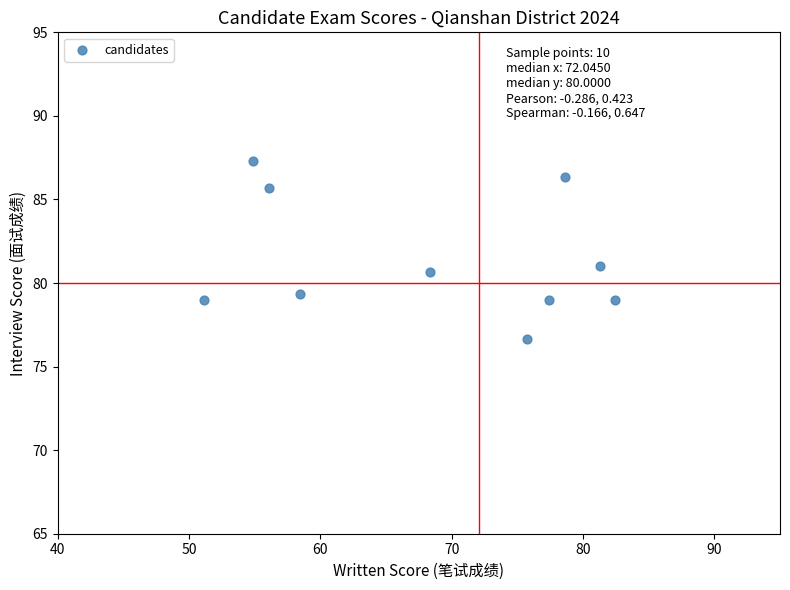

What is the average X value?

68.4